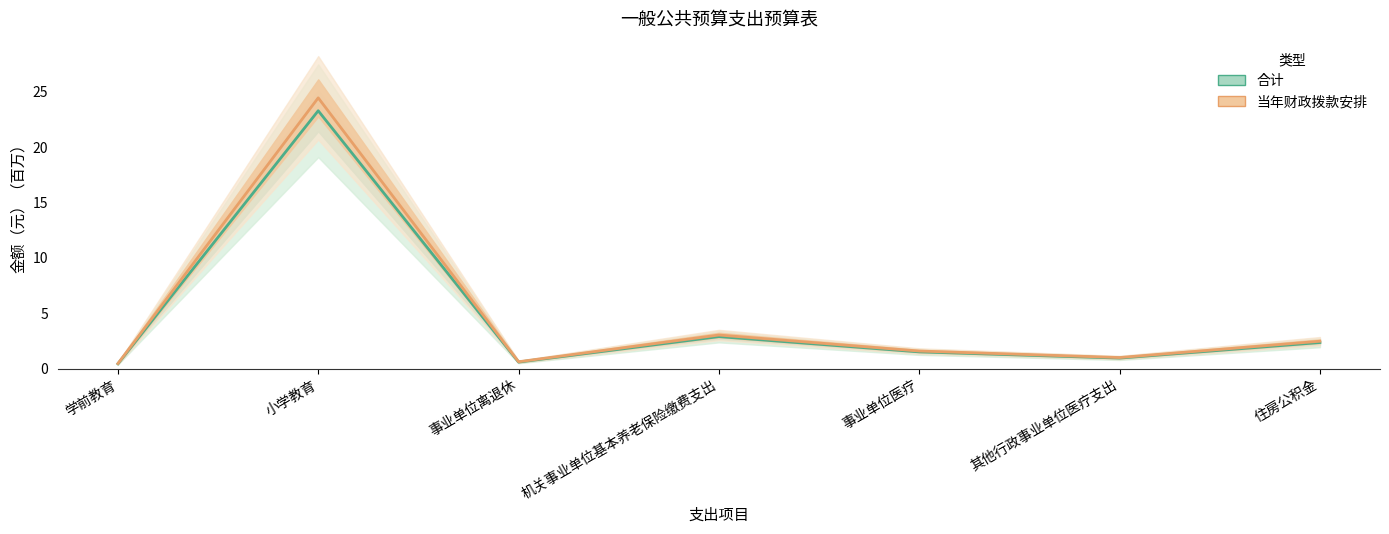

What is the total value across all series at 小学教育?

47.8